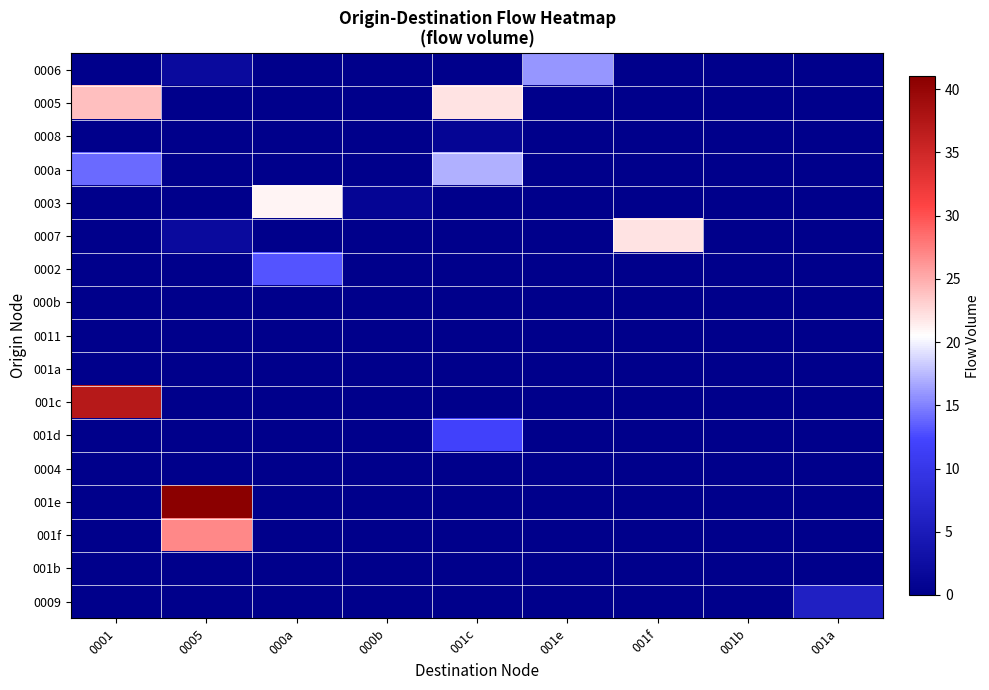

Which category has the highest value across all series?

0005